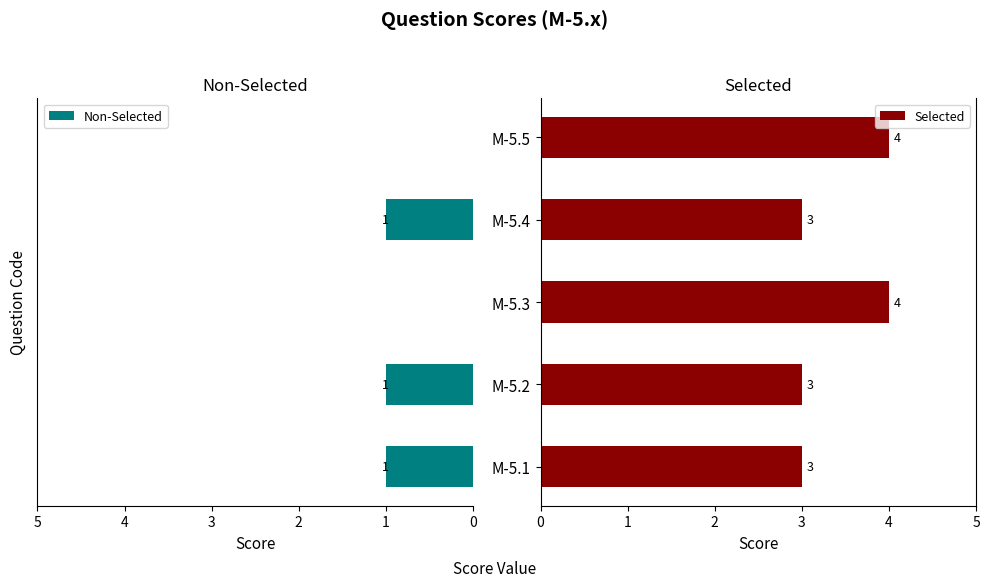

The value of Selected at M-5.3 is 6. True or false?

False